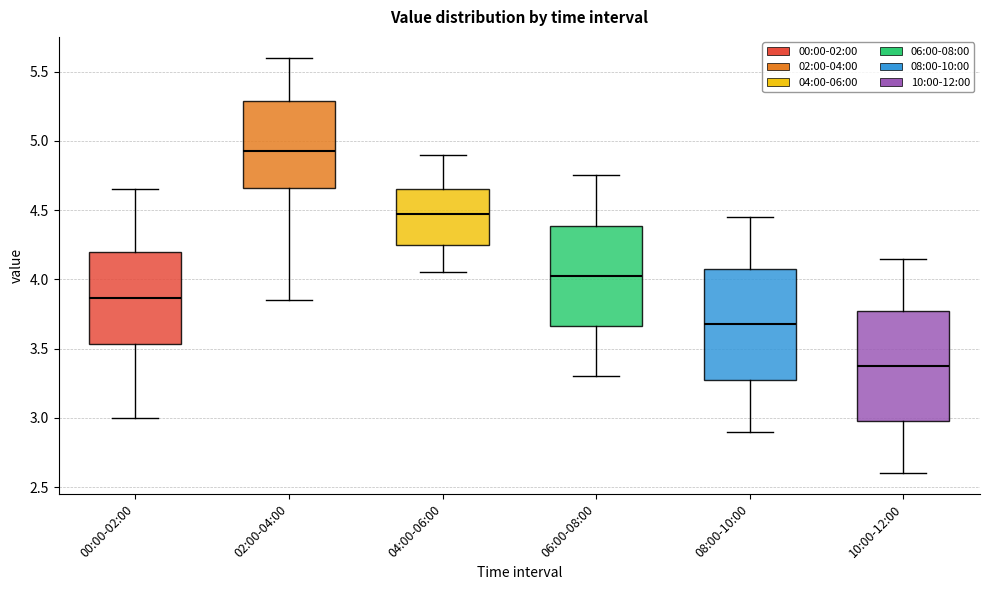

Reading left to right, transcribe this box plot: for each box, give where its median line is, the range the box spans, and where its two whiskers end, as read against the y-axis. The values are not printed on the chart, so give them approximately, as read against the axis.

00:00-02:00: median 3.85, box 3.55 to 4.20, whiskers 3.00 to 4.65
02:00-04:00: median 4.95, box 4.65 to 5.30, whiskers 3.85 to 5.60
04:00-06:00: median 4.50, box 4.25 to 4.65, whiskers 4.05 to 4.90
06:00-08:00: median 4.05, box 3.65 to 4.40, whiskers 3.30 to 4.75
08:00-10:00: median 3.70, box 3.30 to 4.10, whiskers 2.90 to 4.45
10:00-12:00: median 3.40, box 3.00 to 3.80, whiskers 2.60 to 4.15